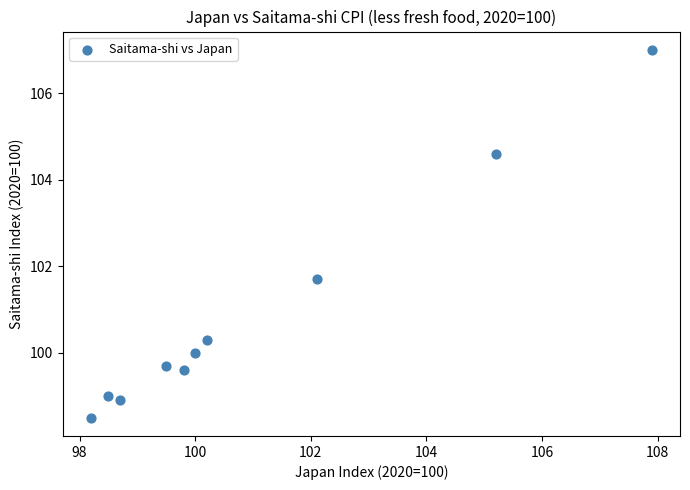

What Y value in the scatter plot is closest to 102?

101.7